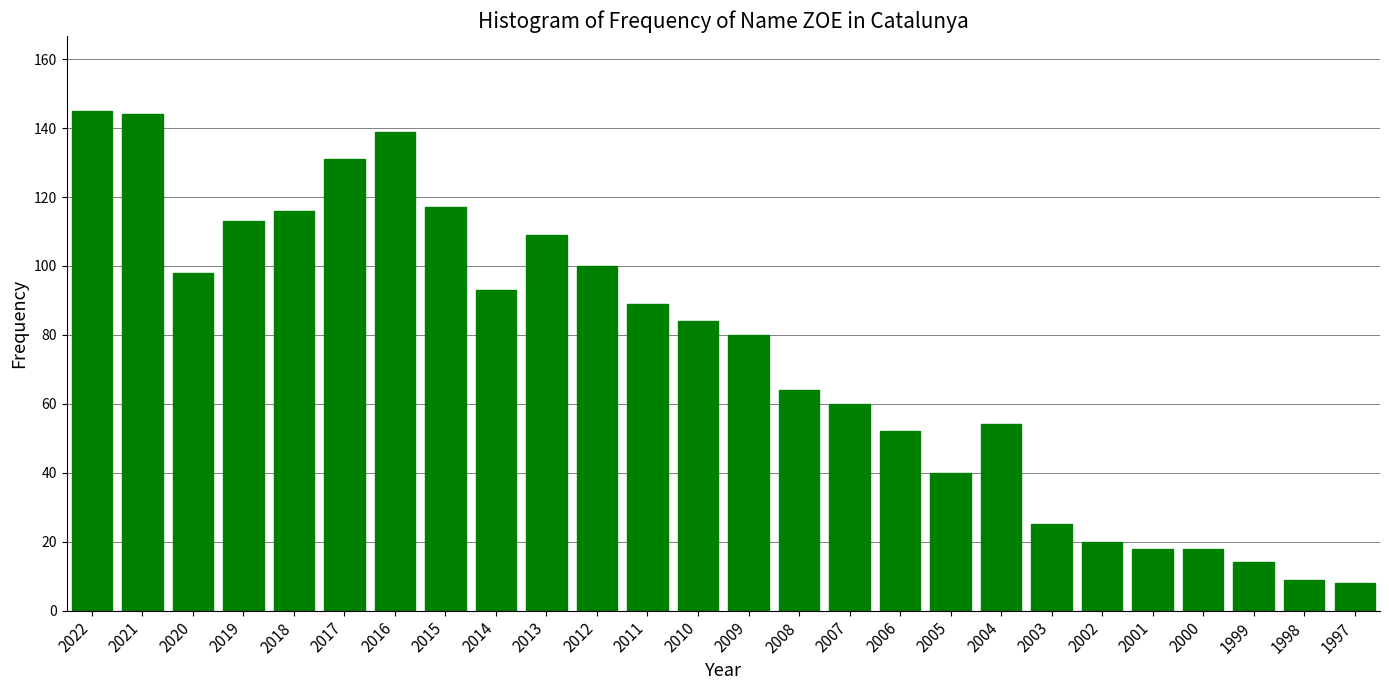

Reading right to left, list all the values displayed in this chart.

1997=8	1998=9	1999=14	2000=18	2001=18	2002=20	2003=25	2004=54	2005=40	2006=52	2007=60	2008=64	2009=80	2010=84	2011=89	2012=100	2013=109	2014=93	2015=117	2016=139	2017=131	2018=116	2019=113	2020=98	2021=144	2022=145